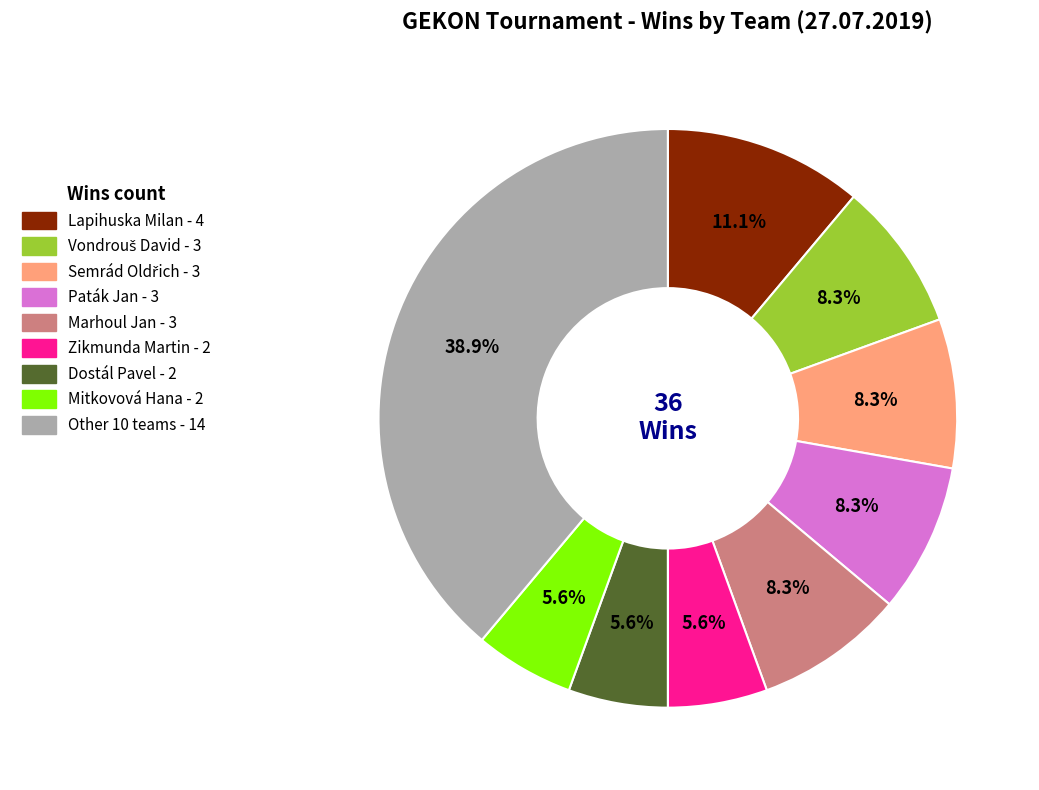

Is there a majority slice in this chart?

No